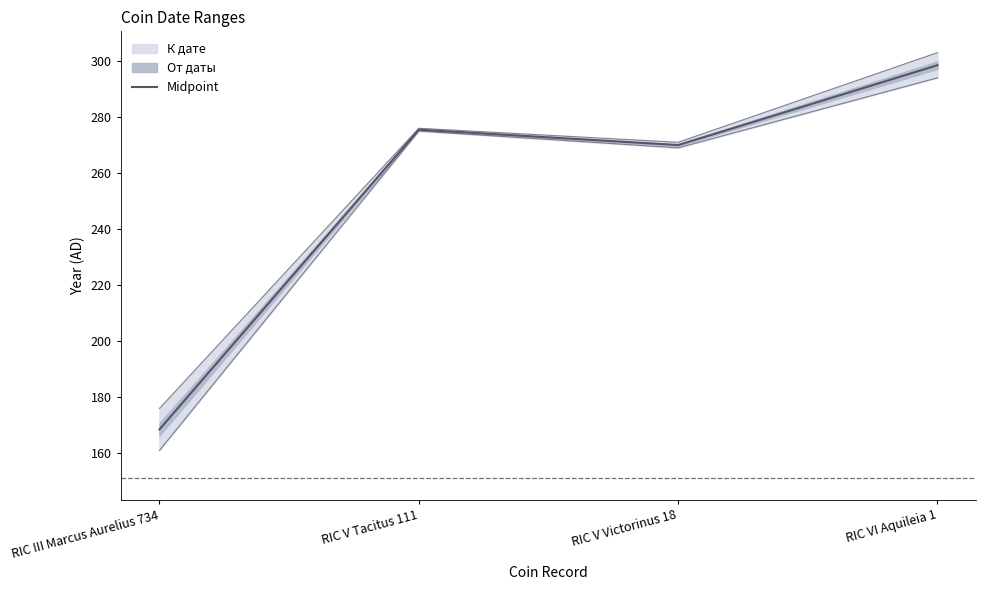

How many lines are shown in the chart?

1